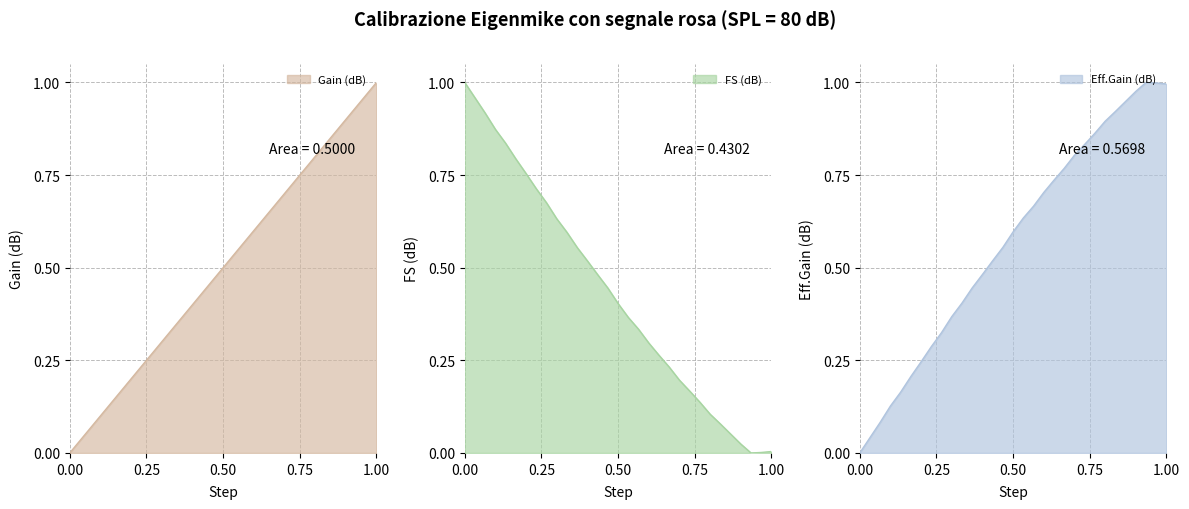

List the series in order of their overall mean, highest first.

Eff.Gain (dB), Gain (dB), FS (dB)